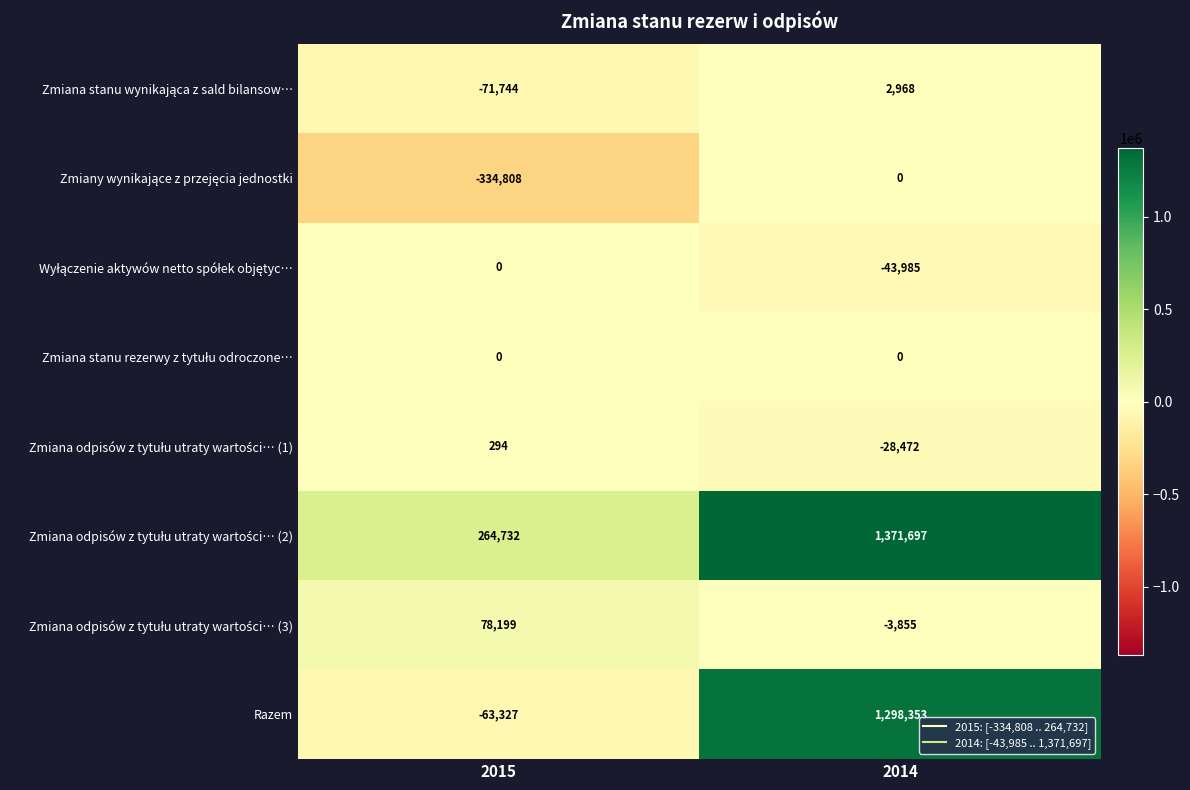

Which category has the highest value across all series?

2014